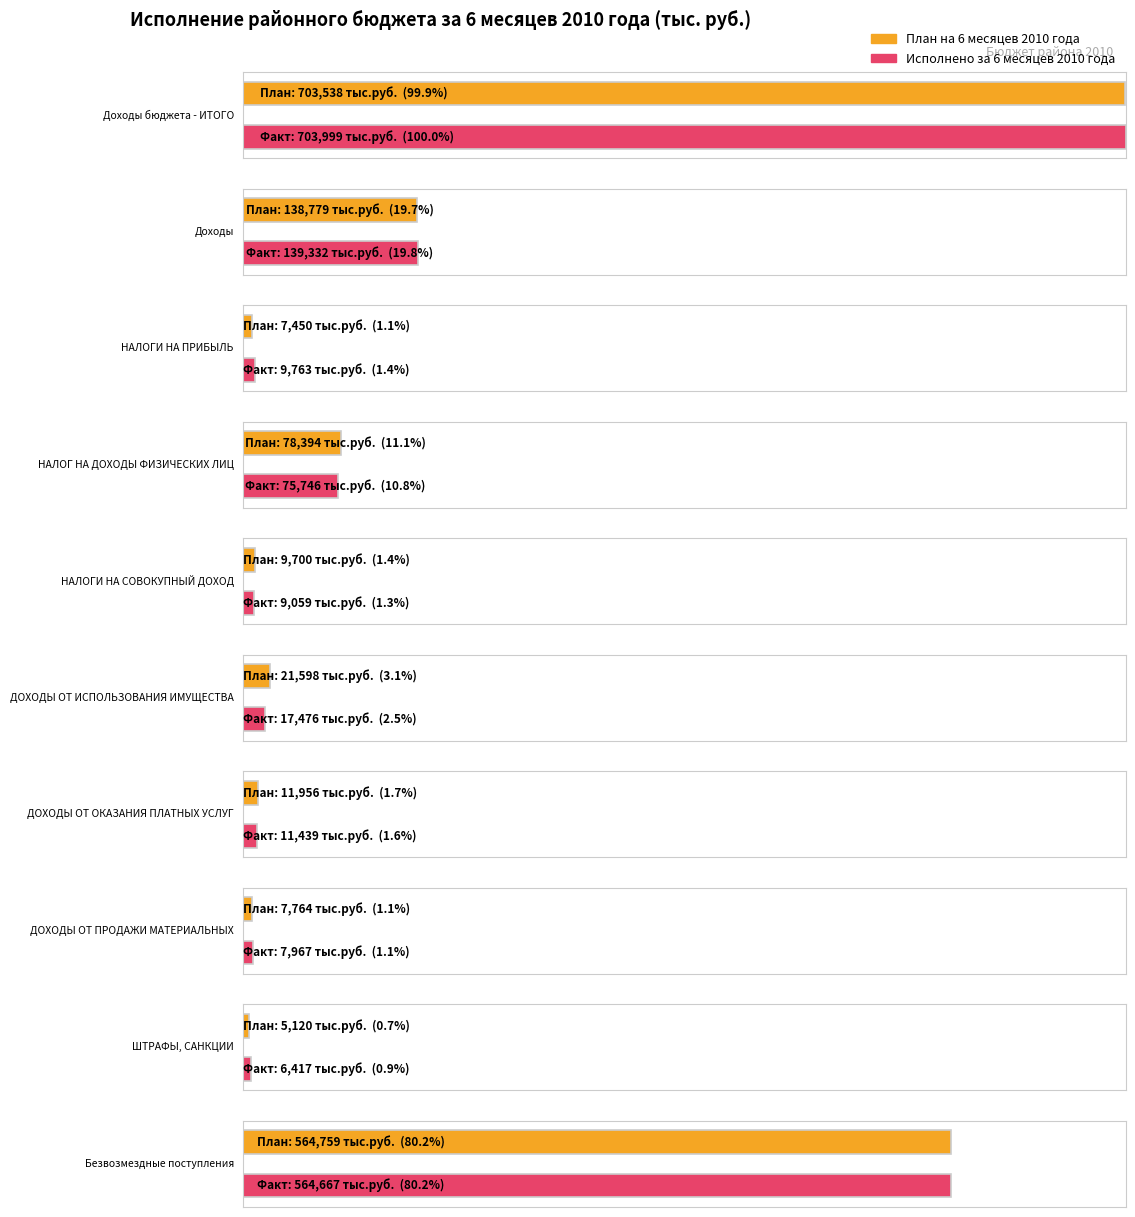

Reading right to left, list all the values displayed in this chart.

План на 6 месяцев 2010 года: 564759	5120	7764	11956	21598	9700	78394	7450	138779	703538
Исполнено за 6 месяцев 2010 года: 564667	6417	7967	11439	17476	9059	75746	9763	139332	703999